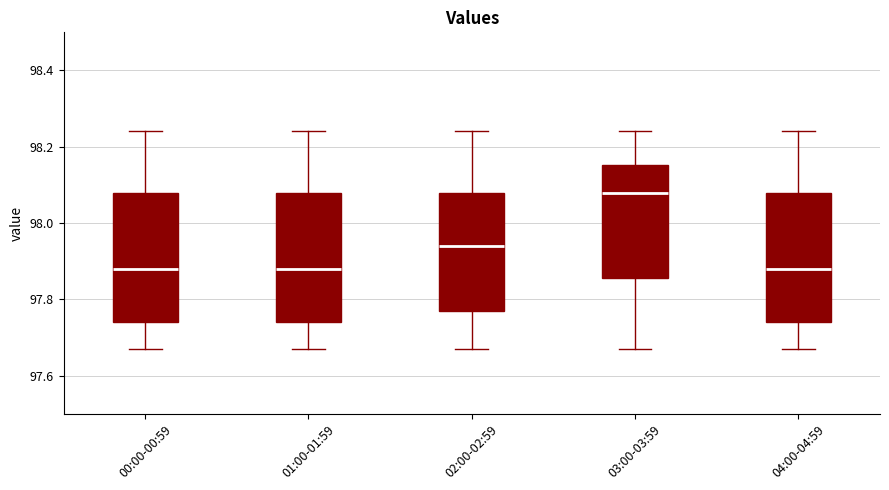

Which box has the highest median line?

03:00-03:59